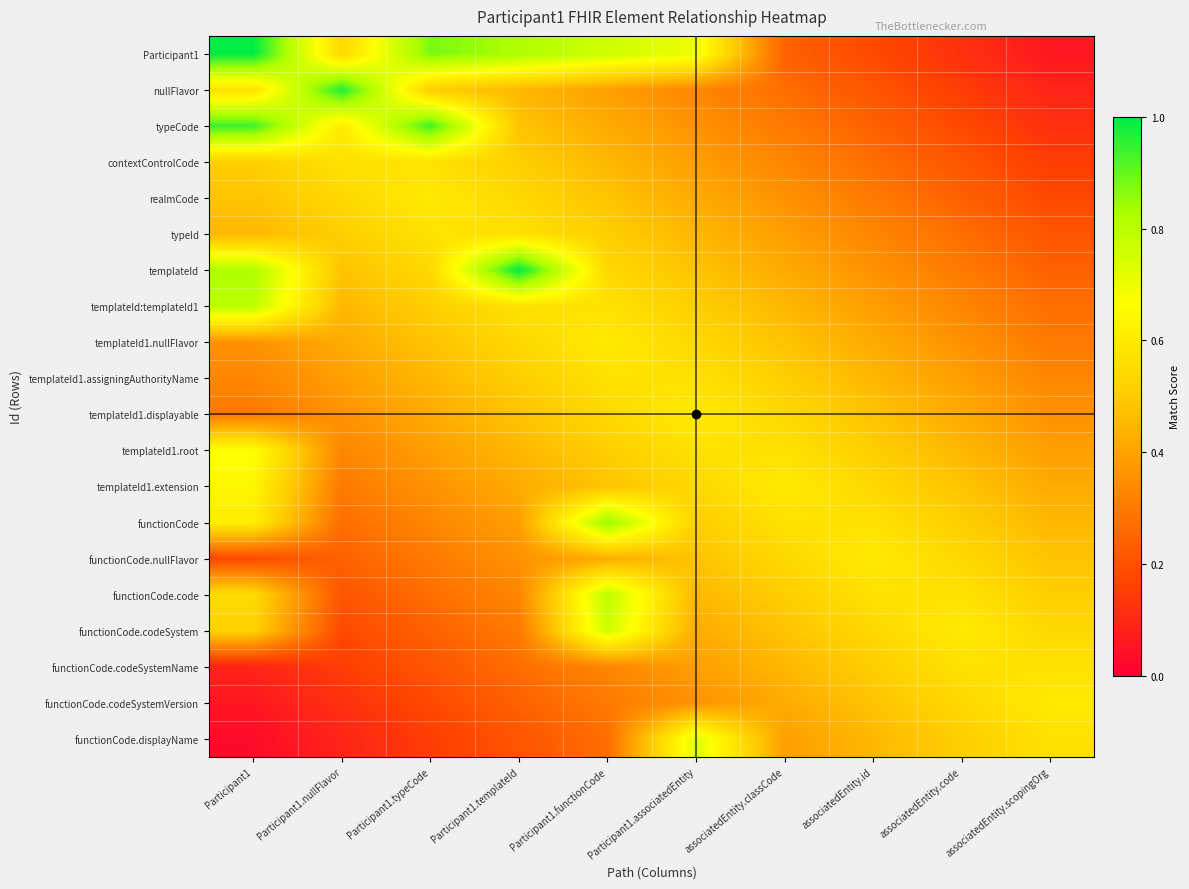

Reading right to left, list all the values displayed in this chart.

Participant1: associatedEntity.scopingOrg=0.1	associatedEntity.code=0.1	associatedEntity.id=0.2	associatedEntity.classCode=0.2	Participant1.associatedEntity=0.7	Participant1.functionCode=0.8	Participant1.templateId=0.8	Participant1.typeCode=0.9	Participant1.nullFlavor=0.5	Participant1=1.0
nullFlavor: associatedEntity.scopingOrg=0.1	associatedEntity.code=0.1	associatedEntity.id=0.2	associatedEntity.classCode=0.3	Participant1.associatedEntity=0.3	Participant1.functionCode=0.4	Participant1.templateId=0.4	Participant1.typeCode=0.5	Participant1.nullFlavor=1.0	Participant1=0.6
typeCode: associatedEntity.scopingOrg=0.1	associatedEntity.code=0.2	associatedEntity.id=0.2	associatedEntity.classCode=0.3	Participant1.associatedEntity=0.4	Participant1.functionCode=0.4	Participant1.templateId=0.5	Participant1.typeCode=0.9	Participant1.nullFlavor=0.6	Participant1=0.9
contextControlCode: associatedEntity.scopingOrg=0.1	associatedEntity.code=0.2	associatedEntity.id=0.3	associatedEntity.classCode=0.3	Participant1.associatedEntity=0.4	Participant1.functionCode=0.4	Participant1.templateId=0.5	Participant1.typeCode=0.6	Participant1.nullFlavor=0.6	Participant1=0.5
realmCode: associatedEntity.scopingOrg=0.2	associatedEntity.code=0.2	associatedEntity.id=0.3	associatedEntity.classCode=0.4	Participant1.associatedEntity=0.4	Participant1.functionCode=0.5	Participant1.templateId=0.5	Participant1.typeCode=0.6	Participant1.nullFlavor=0.5	Participant1=0.5
typeId: associatedEntity.scopingOrg=0.2	associatedEntity.code=0.3	associatedEntity.id=0.3	associatedEntity.classCode=0.4	Participant1.associatedEntity=0.4	Participant1.functionCode=0.5	Participant1.templateId=0.6	Participant1.typeCode=0.6	Participant1.nullFlavor=0.5	Participant1=0.4
templateId: associatedEntity.scopingOrg=0.2	associatedEntity.code=0.3	associatedEntity.id=0.4	associatedEntity.classCode=0.4	Participant1.associatedEntity=0.5	Participant1.functionCode=0.5	Participant1.templateId=1.0	Participant1.typeCode=0.5	Participant1.nullFlavor=0.5	Participant1=0.8
templateId:templateId1: associatedEntity.scopingOrg=0.3	associatedEntity.code=0.3	associatedEntity.id=0.4	associatedEntity.classCode=0.4	Participant1.associatedEntity=0.5	Participant1.functionCode=0.6	Participant1.templateId=0.6	Participant1.typeCode=0.5	Participant1.nullFlavor=0.4	Participant1=0.8
templateId1.nullFlavor: associatedEntity.scopingOrg=0.3	associatedEntity.code=0.4	associatedEntity.id=0.4	associatedEntity.classCode=0.5	Participant1.associatedEntity=0.5	Participant1.functionCode=0.6	Participant1.templateId=0.5	Participant1.typeCode=0.5	Participant1.nullFlavor=0.4	Participant1=0.4
templateId1.assigningAuthorityName: associatedEntity.scopingOrg=0.3	associatedEntity.code=0.4	associatedEntity.id=0.4	associatedEntity.classCode=0.5	Participant1.associatedEntity=0.6	Participant1.functionCode=0.6	Participant1.templateId=0.5	Participant1.typeCode=0.4	Participant1.nullFlavor=0.4	Participant1=0.3
templateId1.displayable: associatedEntity.scopingOrg=0.4	associatedEntity.code=0.4	associatedEntity.id=0.5	associatedEntity.classCode=0.5	Participant1.associatedEntity=0.6	Participant1.functionCode=0.5	Participant1.templateId=0.5	Participant1.typeCode=0.4	Participant1.nullFlavor=0.4	Participant1=0.3
templateId1.root: associatedEntity.scopingOrg=0.4	associatedEntity.code=0.4	associatedEntity.id=0.5	associatedEntity.classCode=0.6	Participant1.associatedEntity=0.6	Participant1.functionCode=0.5	Participant1.templateId=0.4	Participant1.typeCode=0.4	Participant1.nullFlavor=0.3	Participant1=0.7
templateId1.extension: associatedEntity.scopingOrg=0.4	associatedEntity.code=0.5	associatedEntity.id=0.5	associatedEntity.classCode=0.6	Participant1.associatedEntity=0.5	Participant1.functionCode=0.5	Participant1.templateId=0.4	Participant1.typeCode=0.4	Participant1.nullFlavor=0.3	Participant1=0.6
functionCode: associatedEntity.scopingOrg=0.4	associatedEntity.code=0.5	associatedEntity.id=0.6	associatedEntity.classCode=0.6	Participant1.associatedEntity=0.5	Participant1.functionCode=0.8	Participant1.templateId=0.4	Participant1.typeCode=0.3	Participant1.nullFlavor=0.3	Participant1=0.6
functionCode.nullFlavor: associatedEntity.scopingOrg=0.5	associatedEntity.code=0.5	associatedEntity.id=0.6	associatedEntity.classCode=0.5	Participant1.associatedEntity=0.5	Participant1.functionCode=0.4	Participant1.templateId=0.4	Participant1.typeCode=0.3	Participant1.nullFlavor=0.2	Participant1=0.2
functionCode.code: associatedEntity.scopingOrg=0.5	associatedEntity.code=0.6	associatedEntity.id=0.6	associatedEntity.classCode=0.5	Participant1.associatedEntity=0.4	Participant1.functionCode=0.8	Participant1.templateId=0.3	Participant1.typeCode=0.3	Participant1.nullFlavor=0.2	Participant1=0.6
functionCode.codeSystem: associatedEntity.scopingOrg=0.5	associatedEntity.code=0.6	associatedEntity.id=0.5	associatedEntity.classCode=0.5	Participant1.associatedEntity=0.4	Participant1.functionCode=0.8	Participant1.templateId=0.3	Participant1.typeCode=0.2	Participant1.nullFlavor=0.2	Participant1=0.5
functionCode.codeSystemName: associatedEntity.scopingOrg=0.6	associatedEntity.code=0.6	associatedEntity.id=0.5	associatedEntity.classCode=0.4	Participant1.associatedEntity=0.4	Participant1.functionCode=0.3	Participant1.templateId=0.3	Participant1.typeCode=0.2	Participant1.nullFlavor=0.1	Participant1=0.1
functionCode.codeSystemVersion: associatedEntity.scopingOrg=0.6	associatedEntity.code=0.5	associatedEntity.id=0.5	associatedEntity.classCode=0.4	Participant1.associatedEntity=0.4	Participant1.functionCode=0.3	Participant1.templateId=0.2	Participant1.typeCode=0.2	Participant1.nullFlavor=0.1	Participant1=0.1
functionCode.displayName: associatedEntity.scopingOrg=0.6	associatedEntity.code=0.5	associatedEntity.id=0.4	associatedEntity.classCode=0.4	Participant1.associatedEntity=0.7	Participant1.functionCode=0.3	Participant1.templateId=0.2	Participant1.typeCode=0.1	Participant1.nullFlavor=0.1	Participant1=0.0